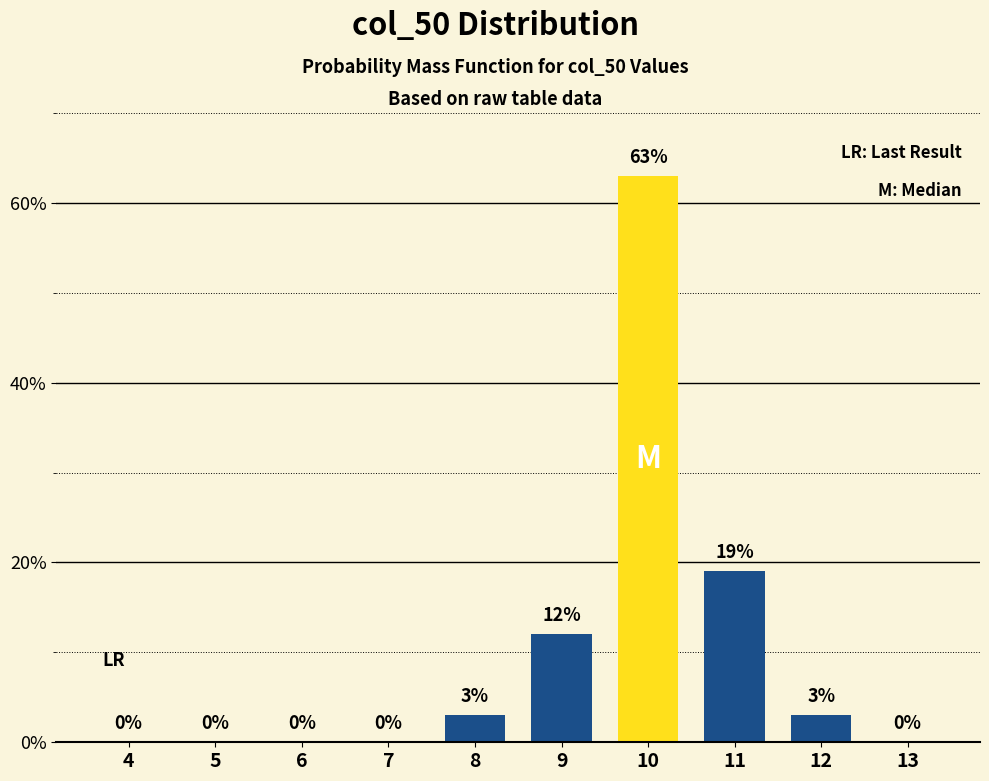

Reading left to right, extract all data points from this chart.

4=0	5=0	6=0	7=0	8=3	9=12	10=63	11=19	12=3	13=0